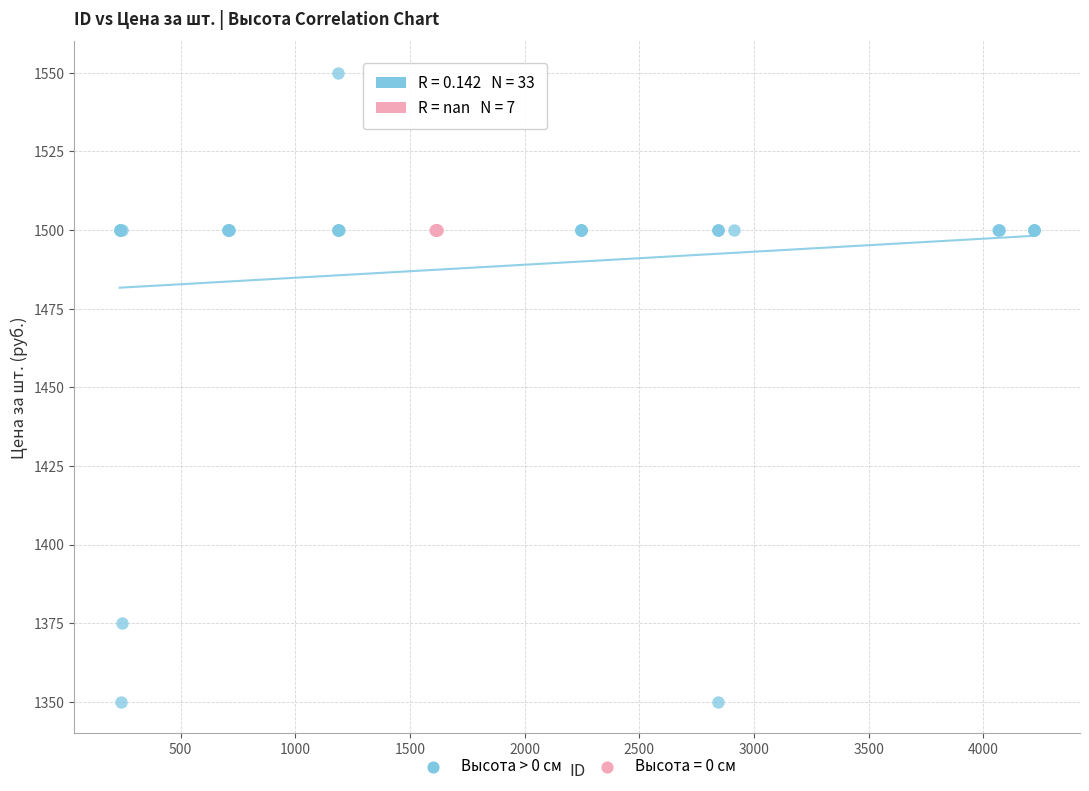

Which series reaches the minimum Y coordinate?

Высота > 0 см